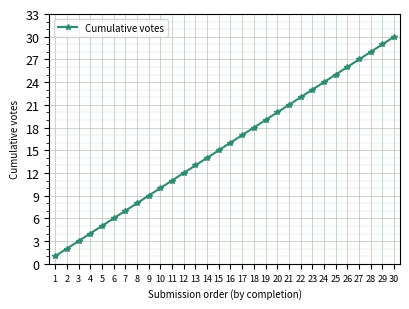

How many lines are shown in the chart?

1